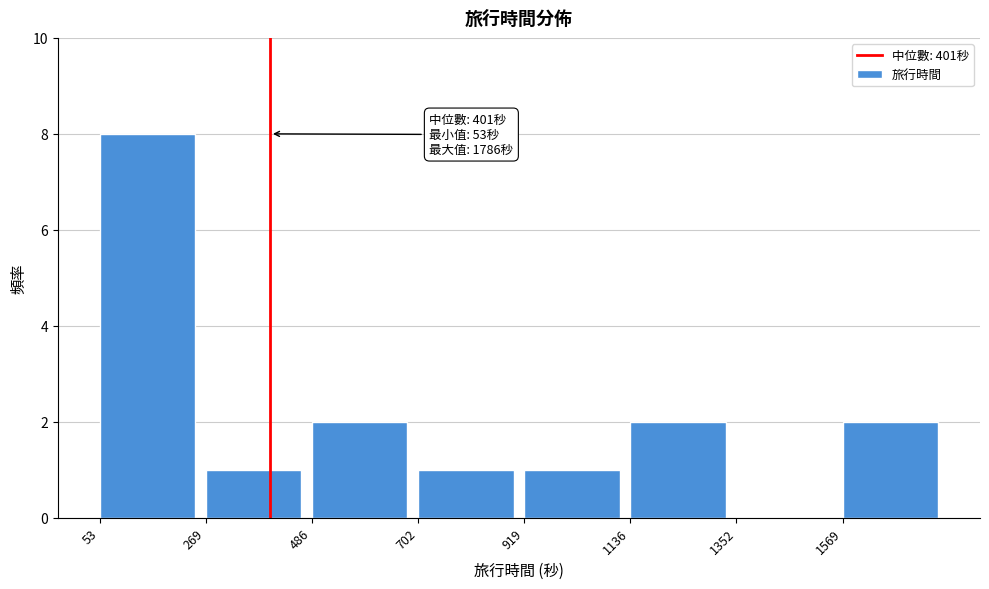

Over which range of the x-axis is the bar tallest?

50 to 250